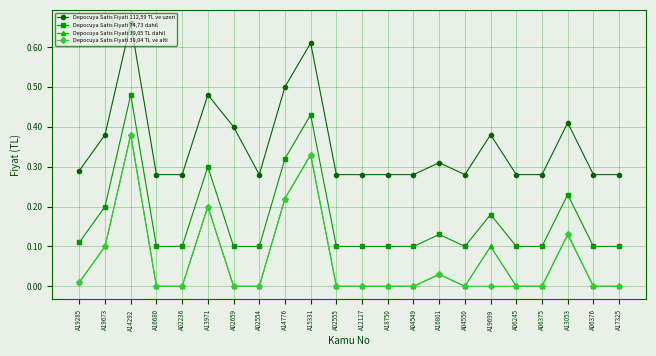

Is it true that Depocuya Satis Fiyati 112,59 TL ve uzeri equals 0.5 at A14776?

True